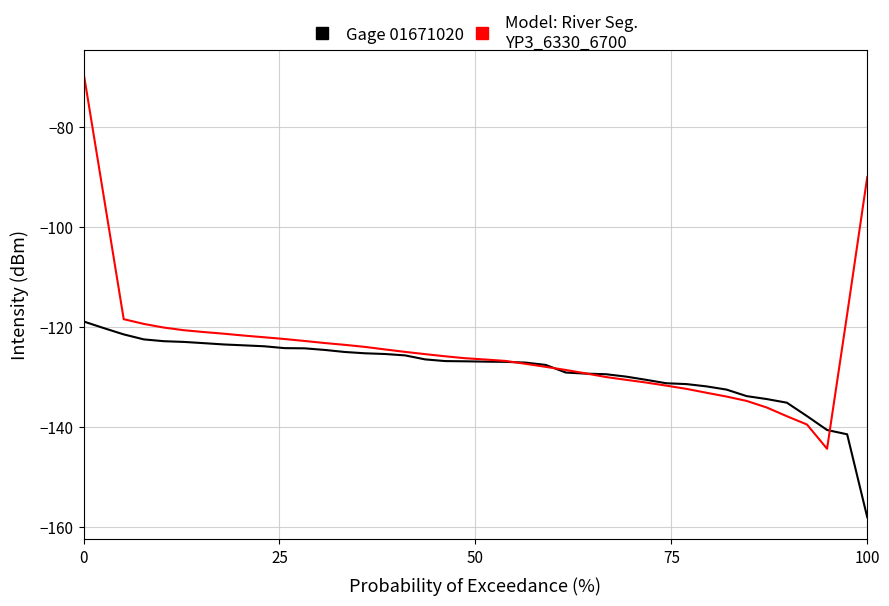

What is the greatest value displayed?

-69.1